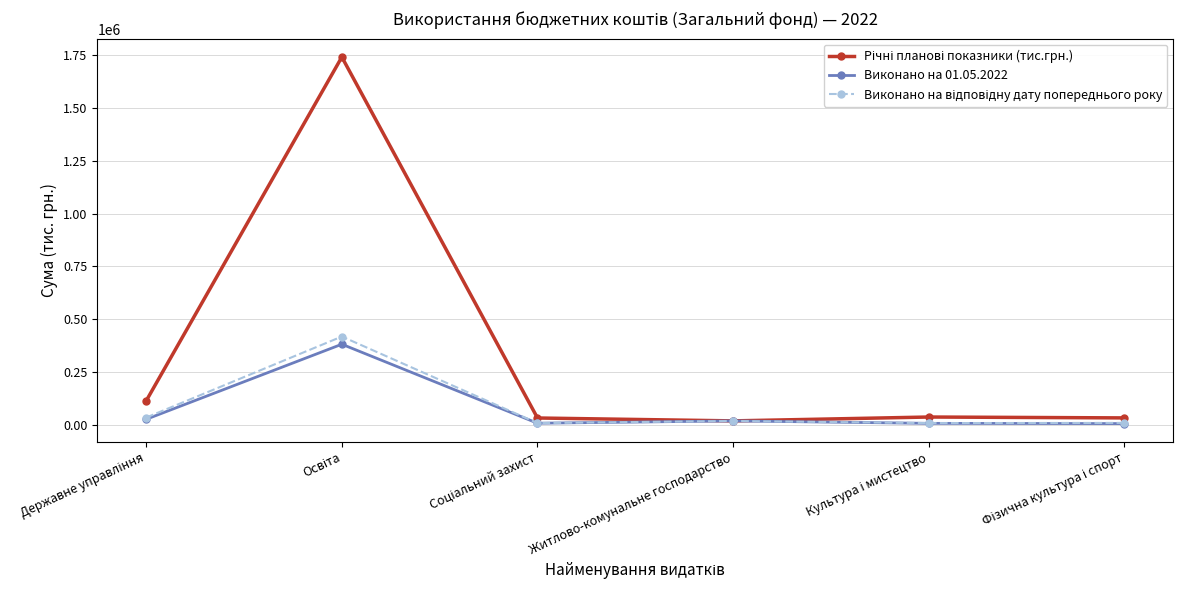

What is the maximum value shown in the chart?

1741860.2